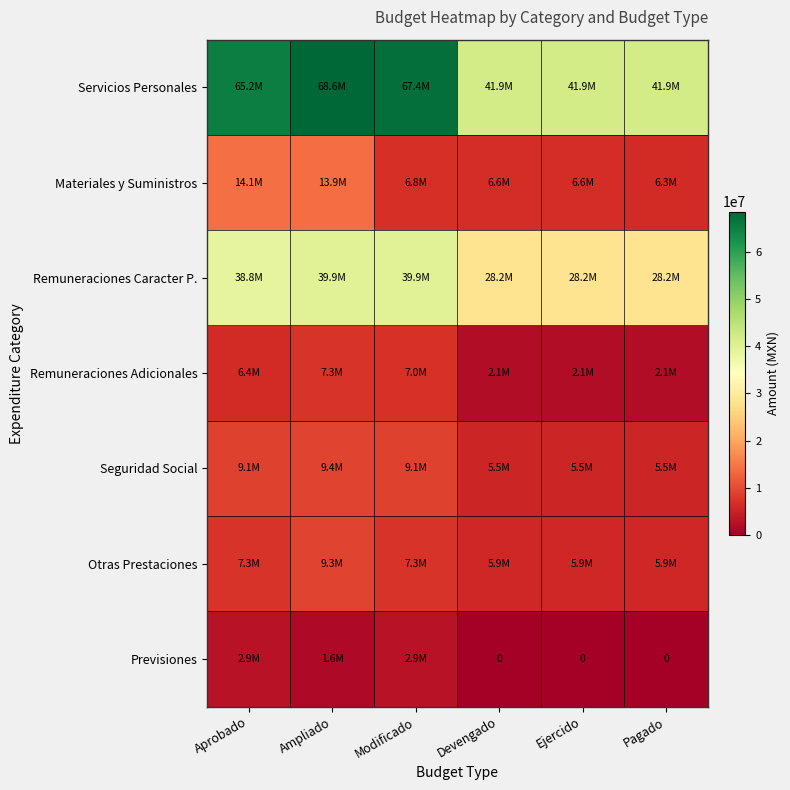

At which category is the sum across all series the highest?

Ampliado